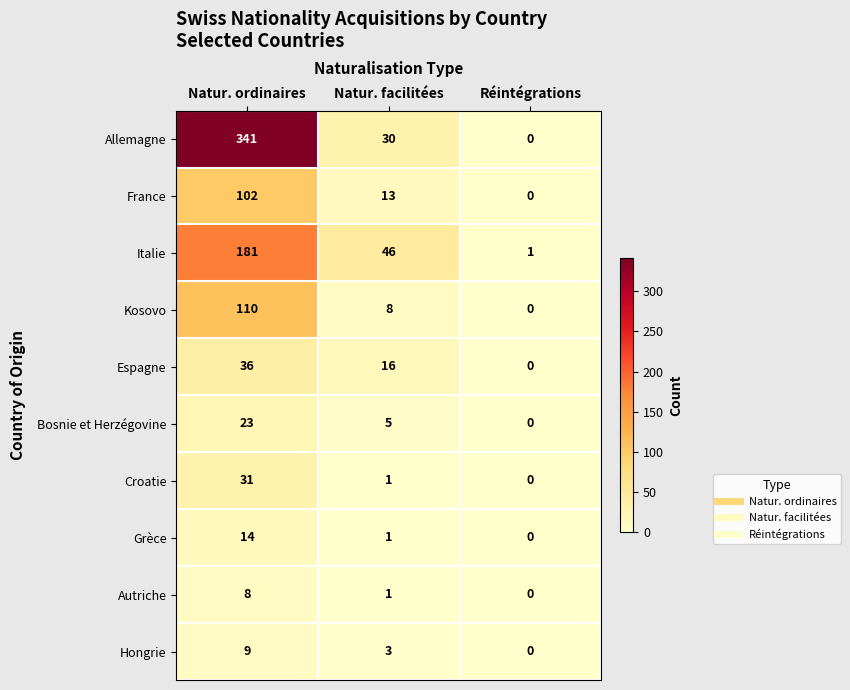

Reading left to right, list all the values displayed in this chart.

Allemagne: Natur. ordinaires=341	Natur. facilitées=30	Réintégrations=0
France: Natur. ordinaires=102	Natur. facilitées=13	Réintégrations=0
Italie: Natur. ordinaires=181	Natur. facilitées=46	Réintégrations=1
Kosovo: Natur. ordinaires=110	Natur. facilitées=8	Réintégrations=0
Espagne: Natur. ordinaires=36	Natur. facilitées=16	Réintégrations=0
Bosnie et Herzégovine: Natur. ordinaires=23	Natur. facilitées=5	Réintégrations=0
Croatie: Natur. ordinaires=31	Natur. facilitées=1	Réintégrations=0
Grèce: Natur. ordinaires=14	Natur. facilitées=1	Réintégrations=0
Autriche: Natur. ordinaires=8	Natur. facilitées=1	Réintégrations=0
Hongrie: Natur. ordinaires=9	Natur. facilitées=3	Réintégrations=0